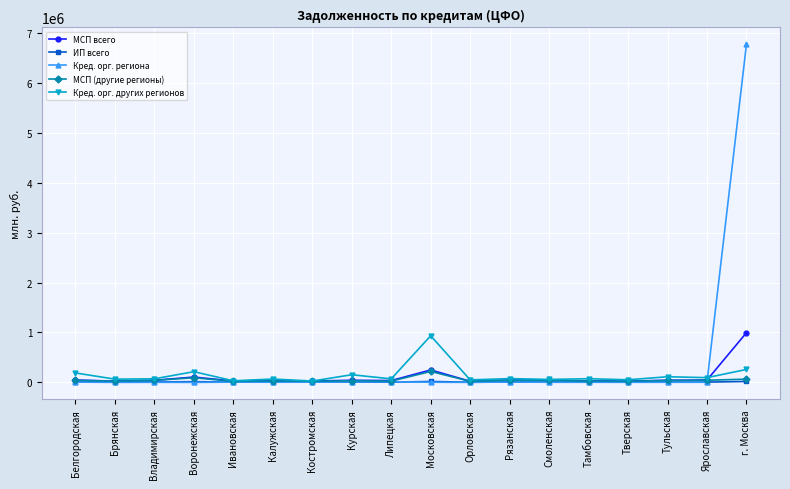

At which label does Кред. орг. других регионов reach its peak?

Московская